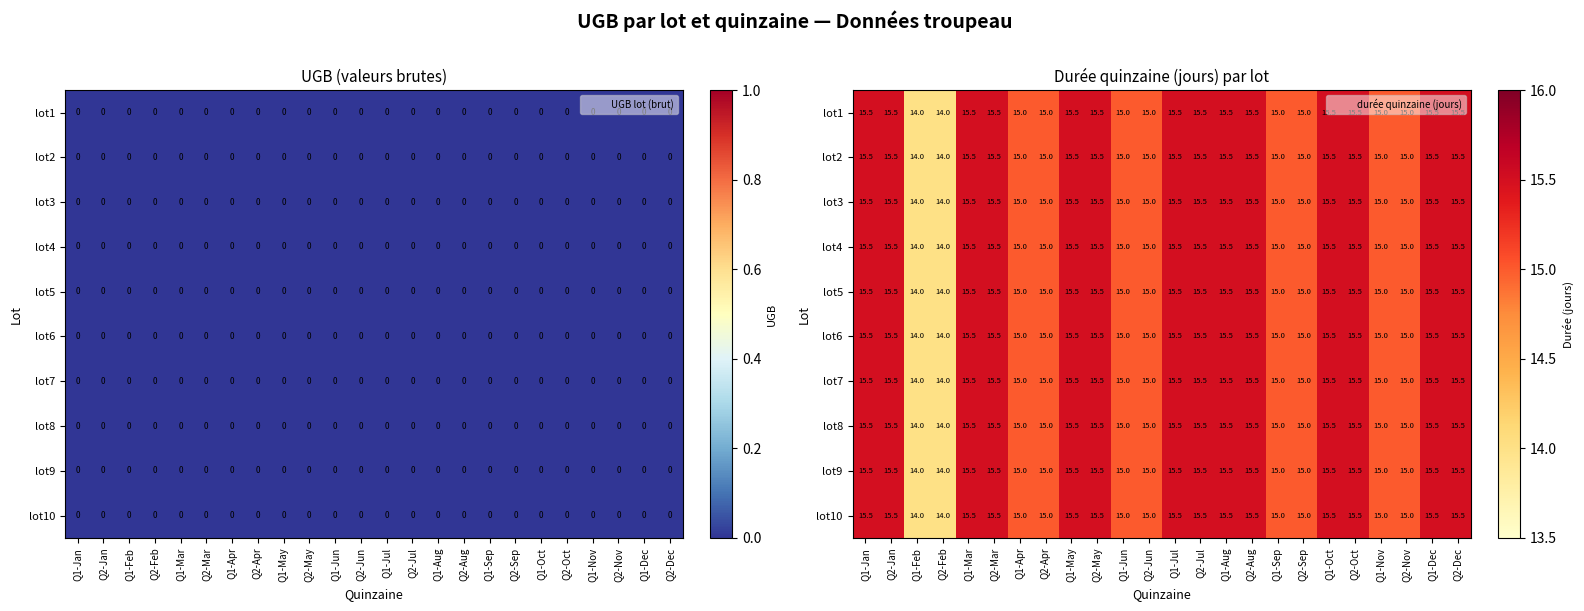

At how many categories does at least one series exceed 14?

22